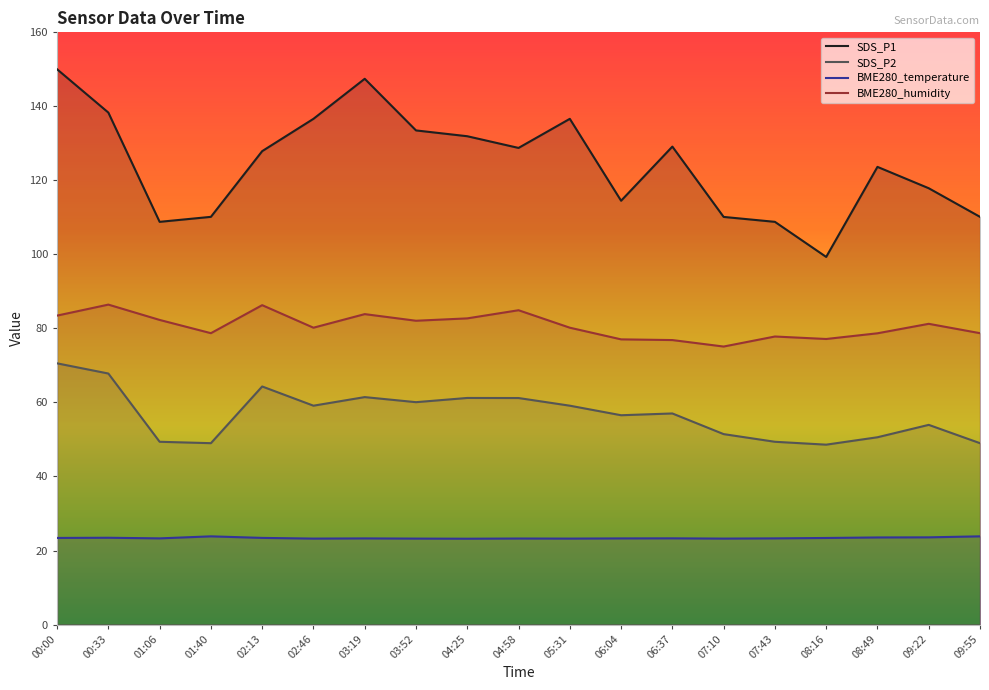

Reading right to left, what are all the values shown in this chart?

SDS_P1: 09:55=110.2	09:22=117.9	08:49=123.7	08:16=99.3	07:43=108.8	07:10=110.1	06:37=129.1	06:04=114.5	05:31=136.6	04:58=128.8	04:25=131.9	03:52=133.5	03:19=147.4	02:46=136.6	02:13=127.9	01:40=110.2	01:06=108.8	00:33=138.3	00:00=150.0
SDS_P2: 09:55=49.0	09:22=54.0	08:49=50.6	08:16=48.6	07:43=49.4	07:10=51.5	06:37=57.0	06:04=56.5	05:31=59.1	04:58=61.2	04:25=61.2	03:52=60.1	03:19=61.5	02:46=59.1	02:13=64.3	01:40=49.0	01:06=49.4	00:33=67.8	00:00=70.6
BME280_temperature: 09:55=23.8	09:22=23.6	08:49=23.5	08:16=23.4	07:43=23.3	07:10=23.2	06:37=23.3	06:04=23.3	05:31=23.2	04:58=23.2	04:25=23.2	03:52=23.2	03:19=23.3	02:46=23.2	02:13=23.4	01:40=23.8	01:06=23.3	00:33=23.4	00:00=23.4
BME280_humidity: 09:55=78.7	09:22=81.2	08:49=78.7	08:16=77.2	07:43=77.8	07:10=75.1	06:37=76.9	06:04=77.0	05:31=80.2	04:58=84.9	04:25=82.7	03:52=82.1	03:19=83.9	02:46=80.2	02:13=86.3	01:40=78.7	01:06=82.3	00:33=86.4	00:00=83.5